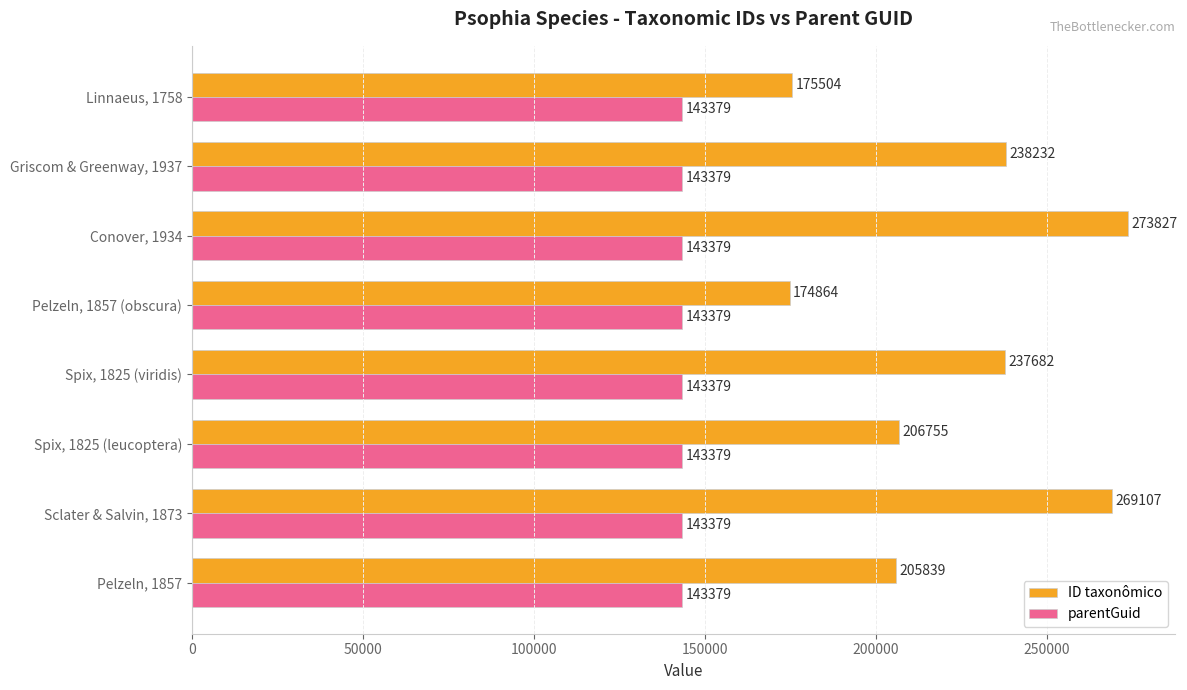

List the series in order of their peak value, lowest first.

parentGuid, ID taxonômico